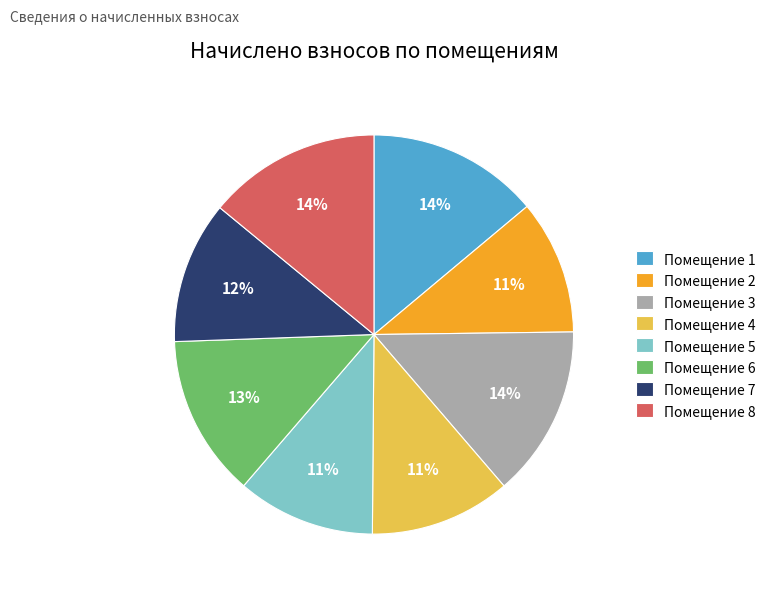

To the nearest percent, what is the average slice percentage?

12%